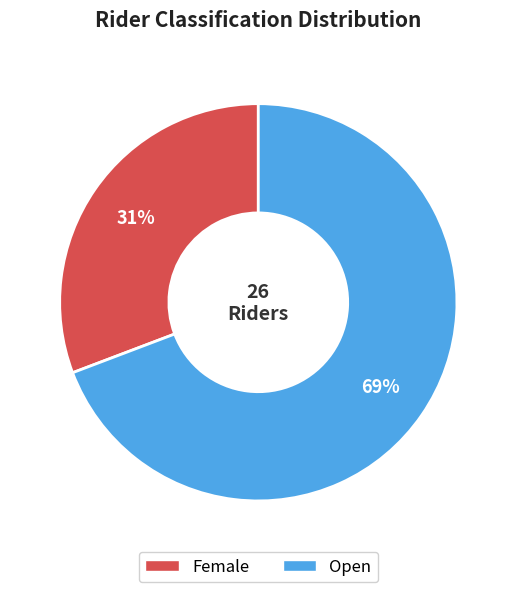

Combined, do Female and Open account for over 50%?

Yes